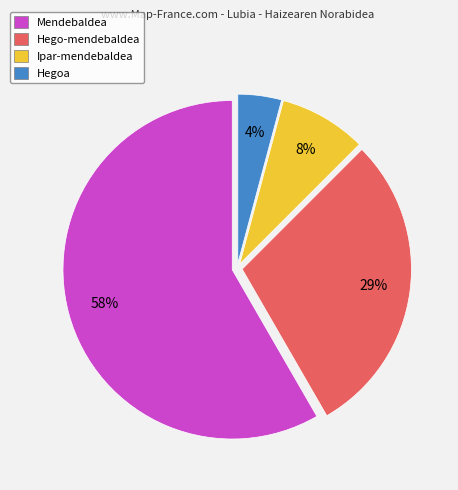

To the nearest percent, what is the difference between the Ipar-mendebaldea and Hegoa slice percentages?

4%